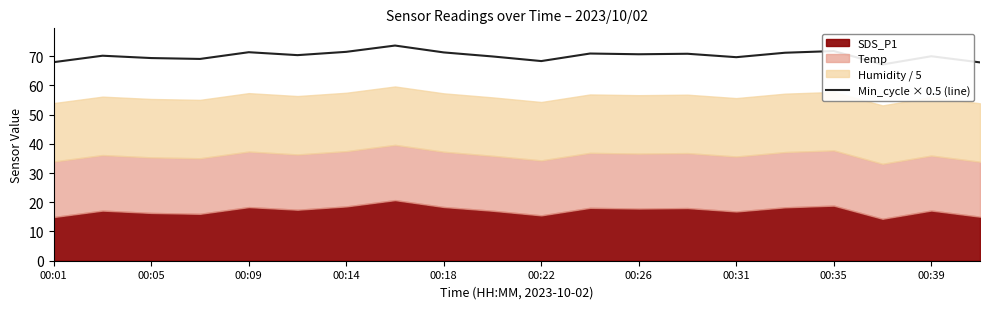

How many interior local valleys (lower than both neighbors) does the data have?

6